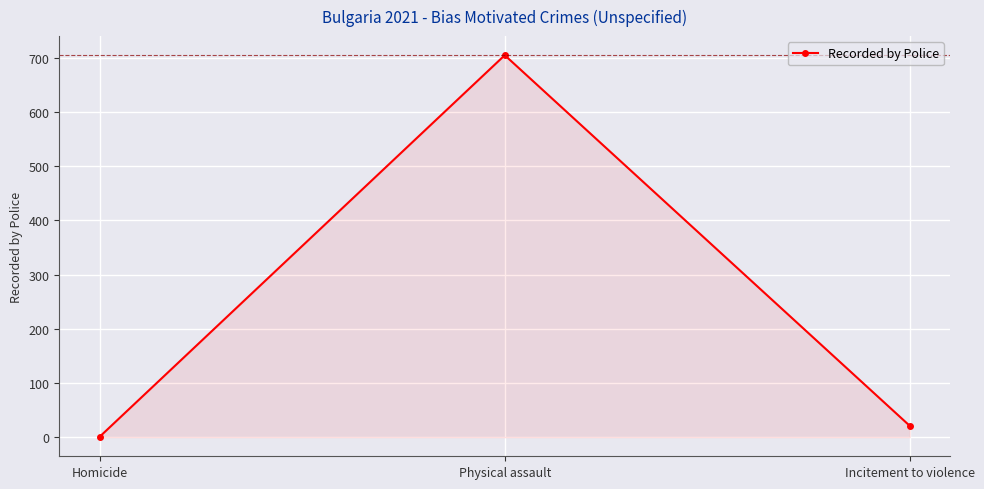

What is the average value?

242